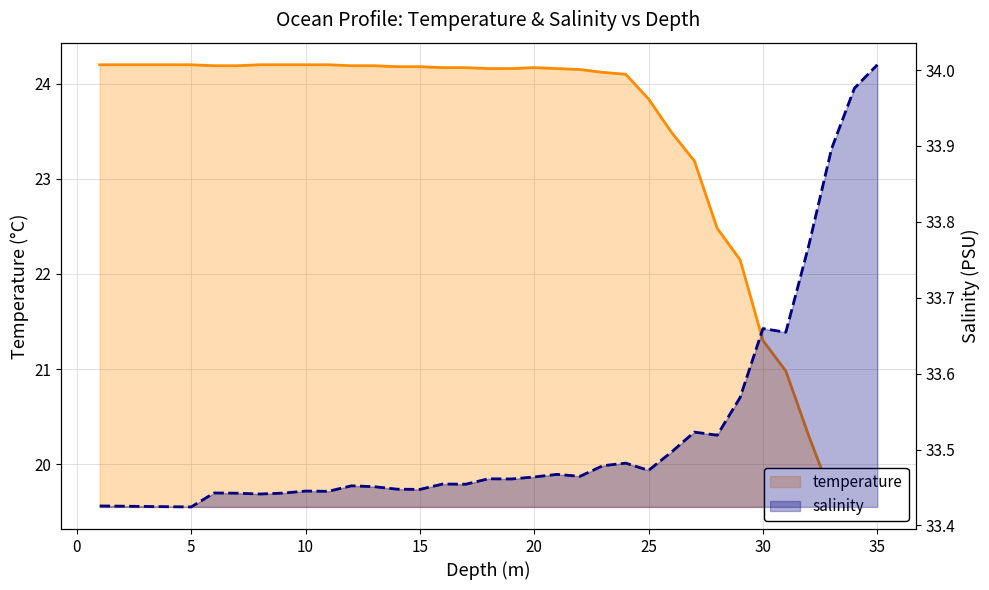

What is the minimum value shown in the chart?

19.6